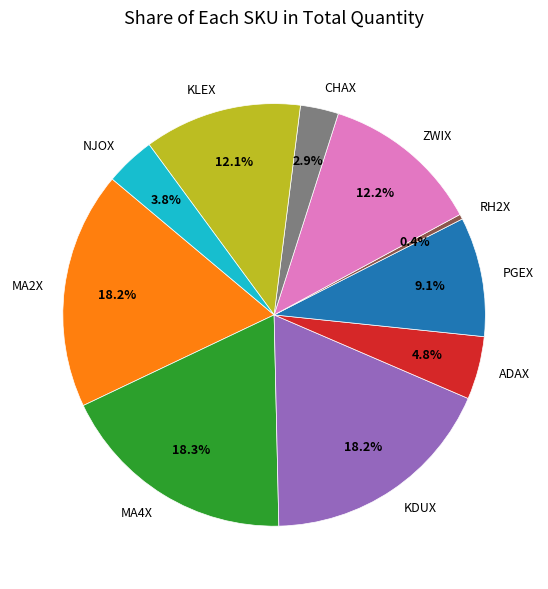

What is the smallest slice in the pie chart?

RH2X